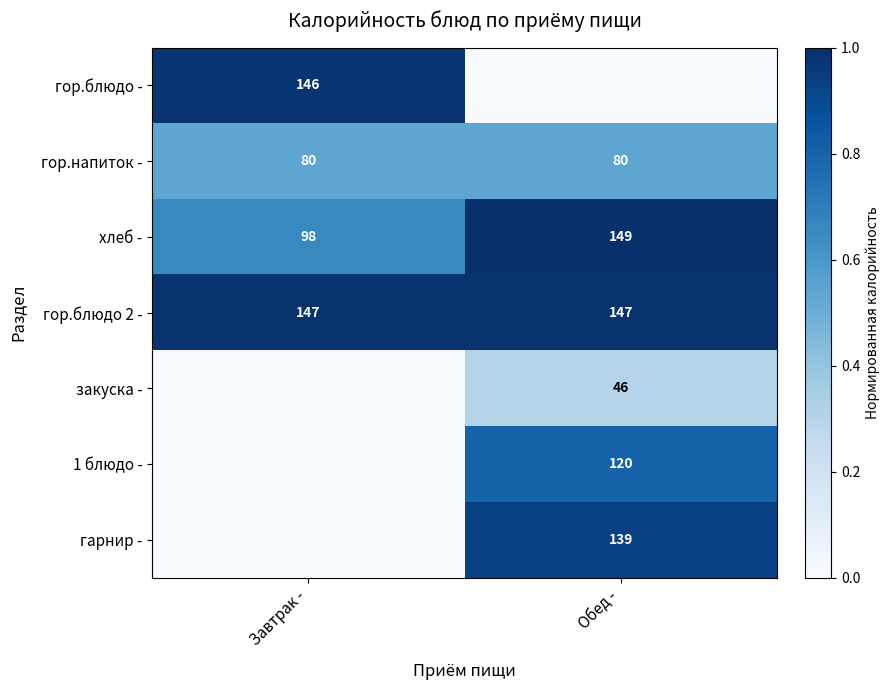

What value does the хлеб - series have at Завтрак -?

98